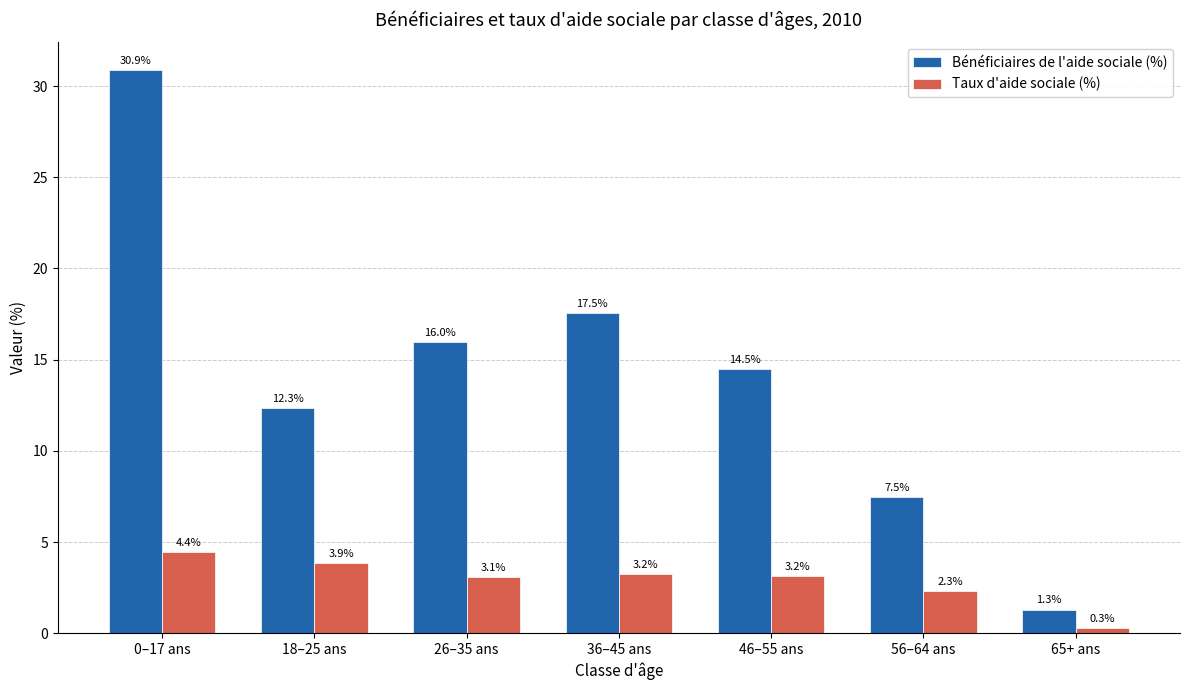

Which series has the largest range (max minus min)?

Bénéficiaires de l'aide sociale (%)